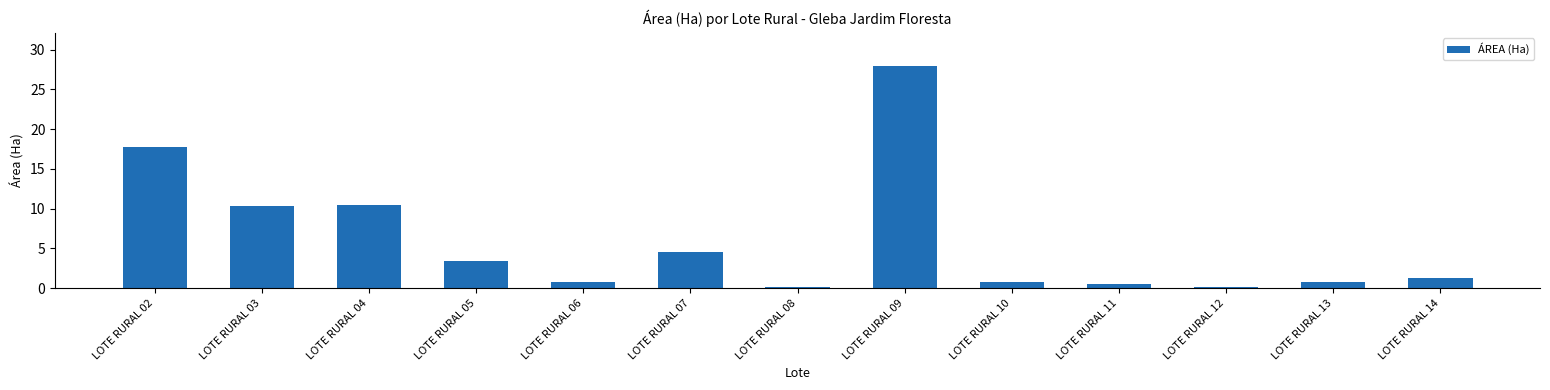

Read the value at LOTE RURAL 03.

10.3